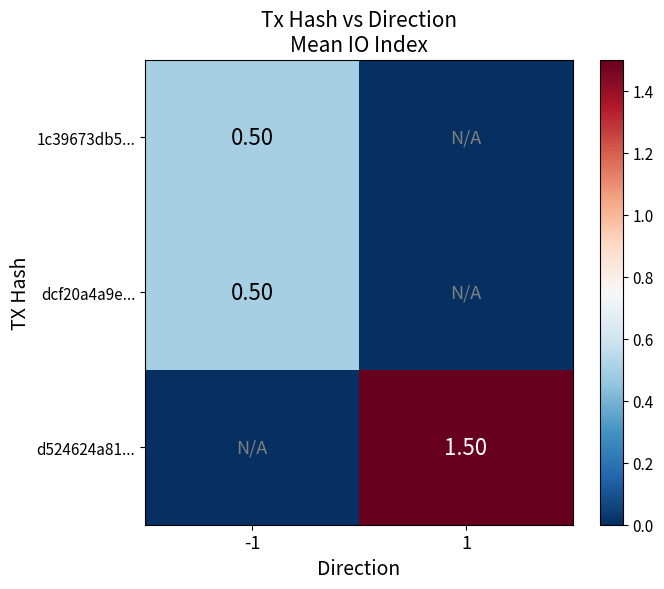

The dcf20a4a9e... series shows 0.5 at -1. True or false?

True